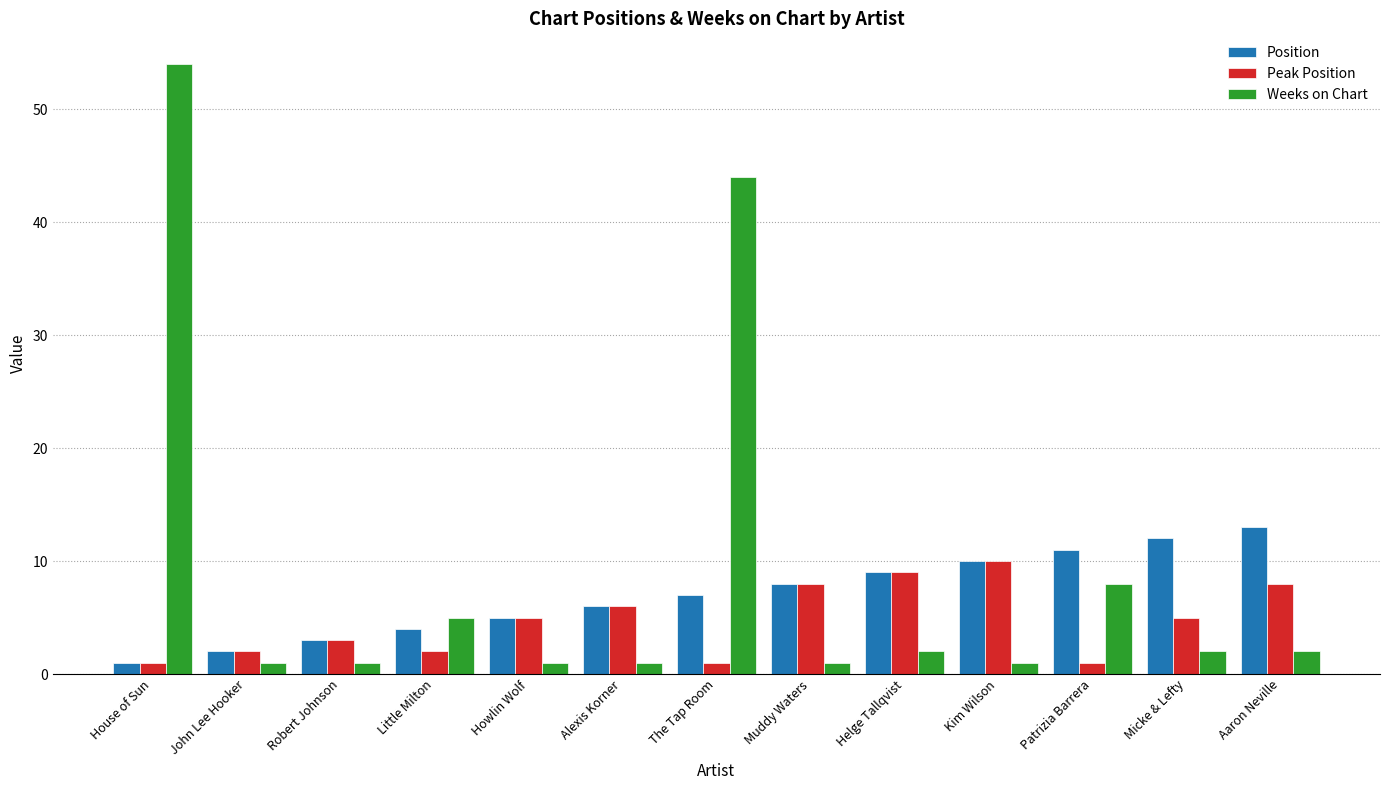

What is the difference between the second highest and minimum values in the Weeks on Chart series?

43